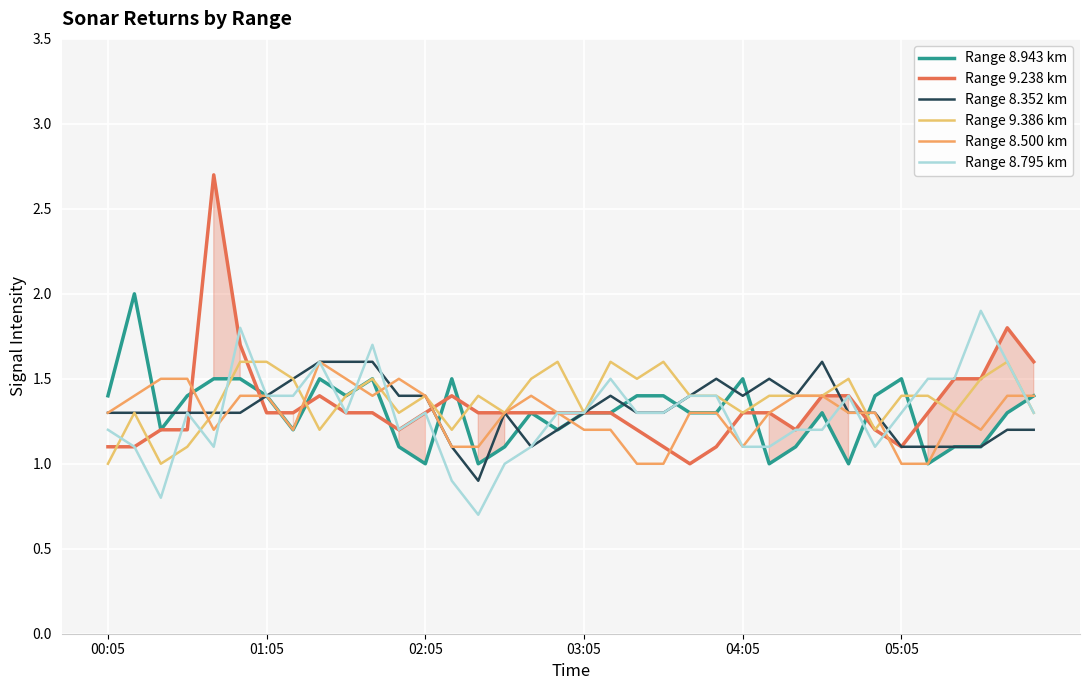

True or false: Range 9.238 km has more than 2 points higher than both neighbors.

True